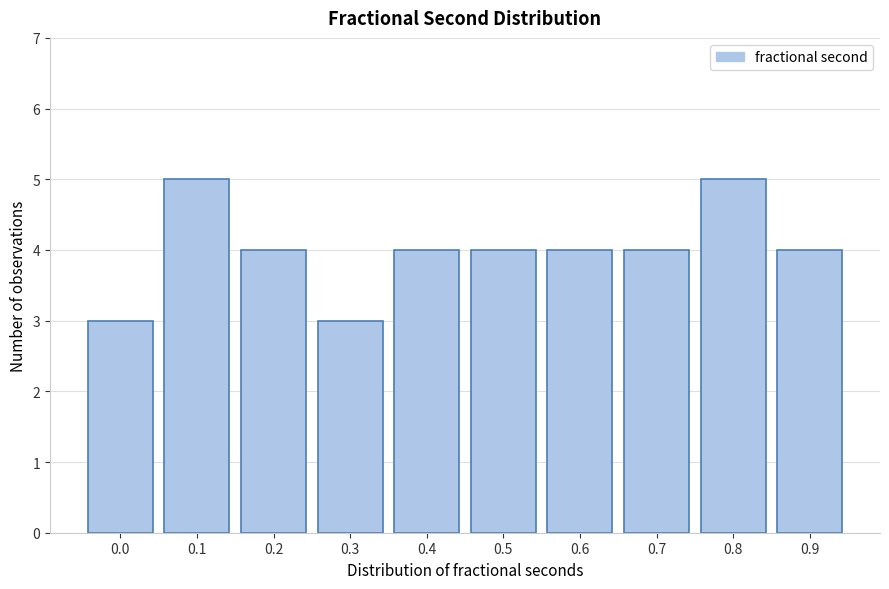

Reading left to right, what are all the values shown in this chart?

0.0=3	0.1=5	0.2=4	0.3=3	0.4=4	0.5=4	0.6=4	0.7=4	0.8=5	0.9=4